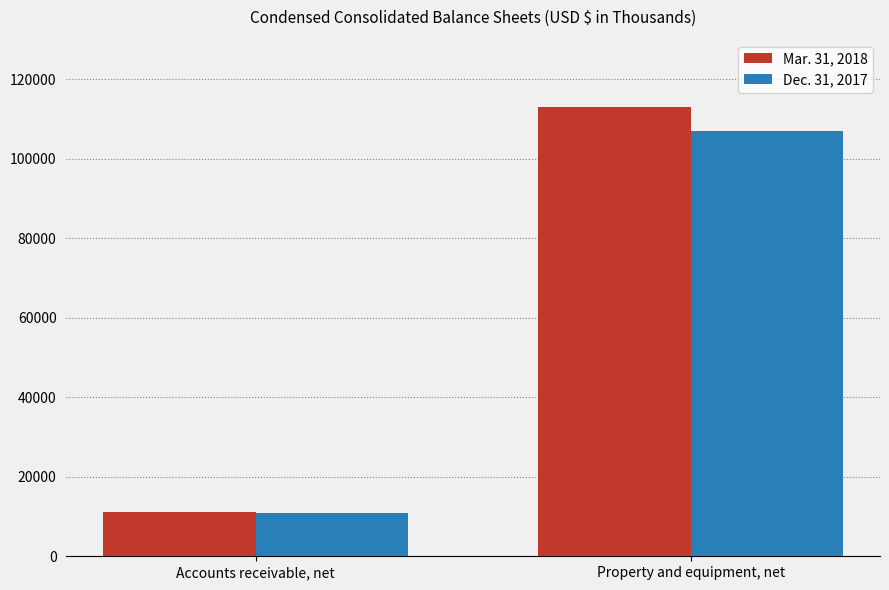

Reading left to right, extract all data points from this chart.

Mar. 31, 2018: 11156	113027
Dec. 31, 2017: 10891	107037